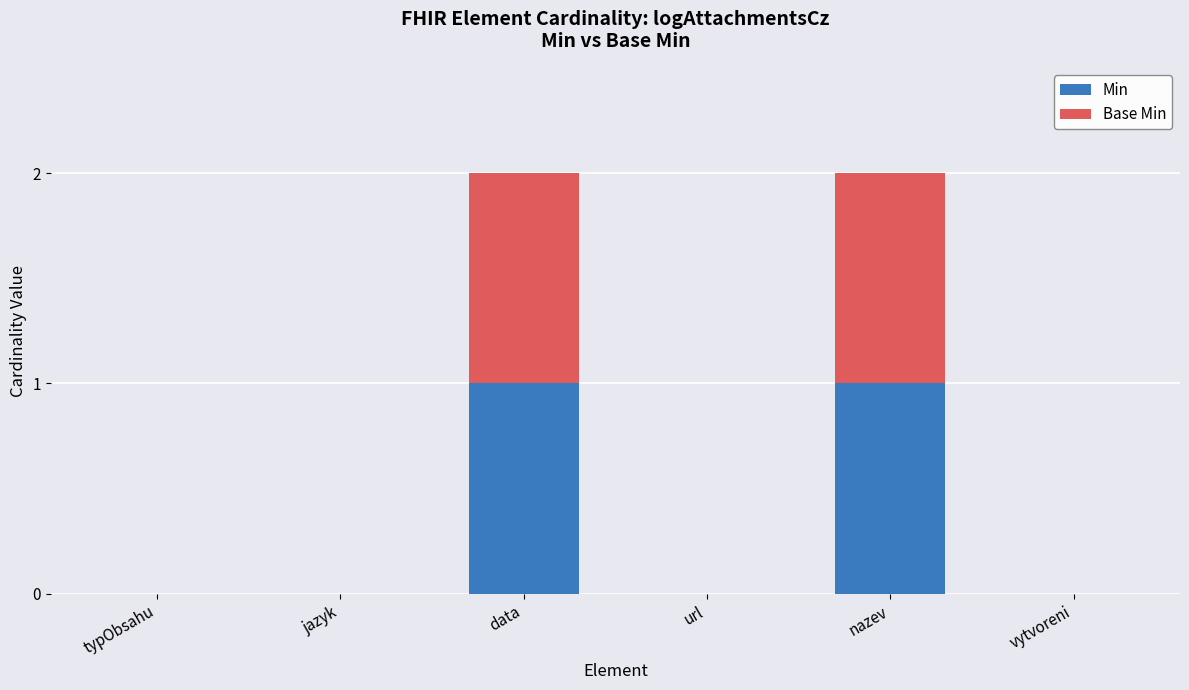

Is it true that Min equals 1 at typObsahu?

False